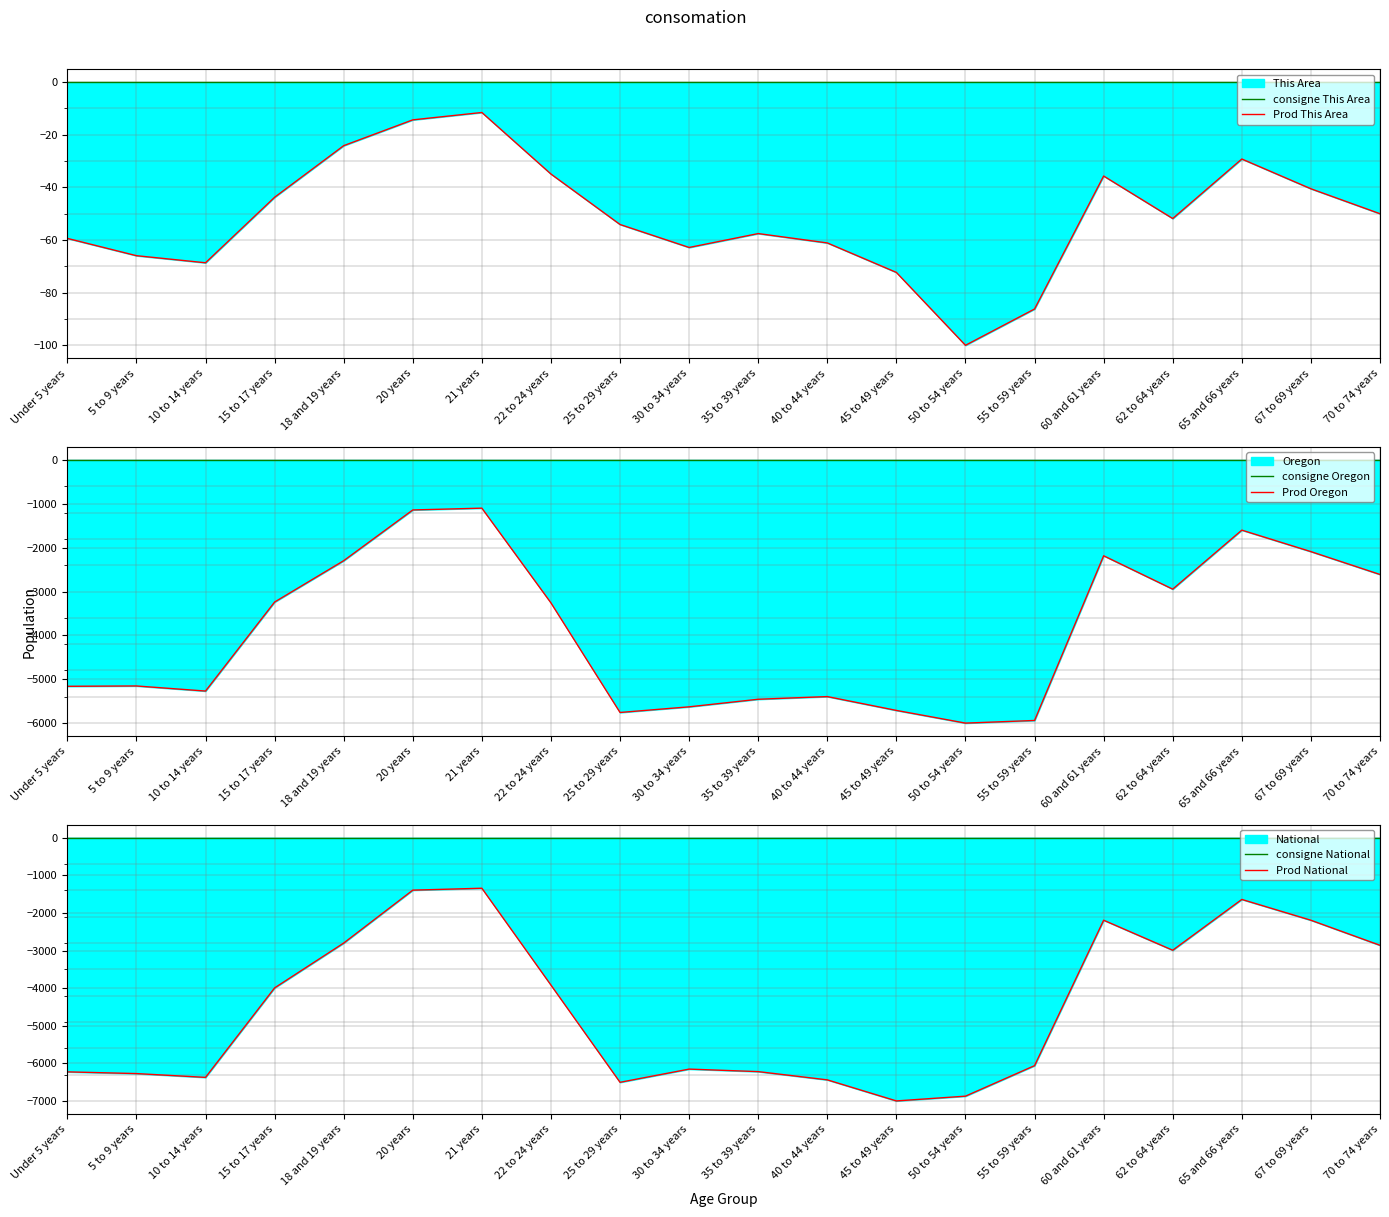

Where is Prod Oregon nearest to the value -3549?

22 to 24 years